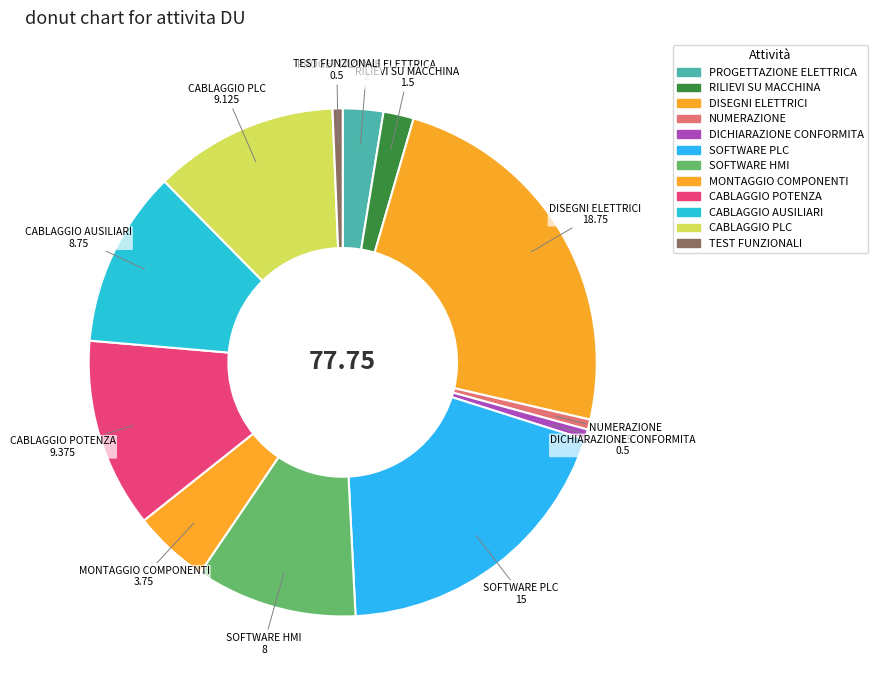

Is the sum of CABLAGGIO PLC and SOFTWARE PLC greater than half?

No